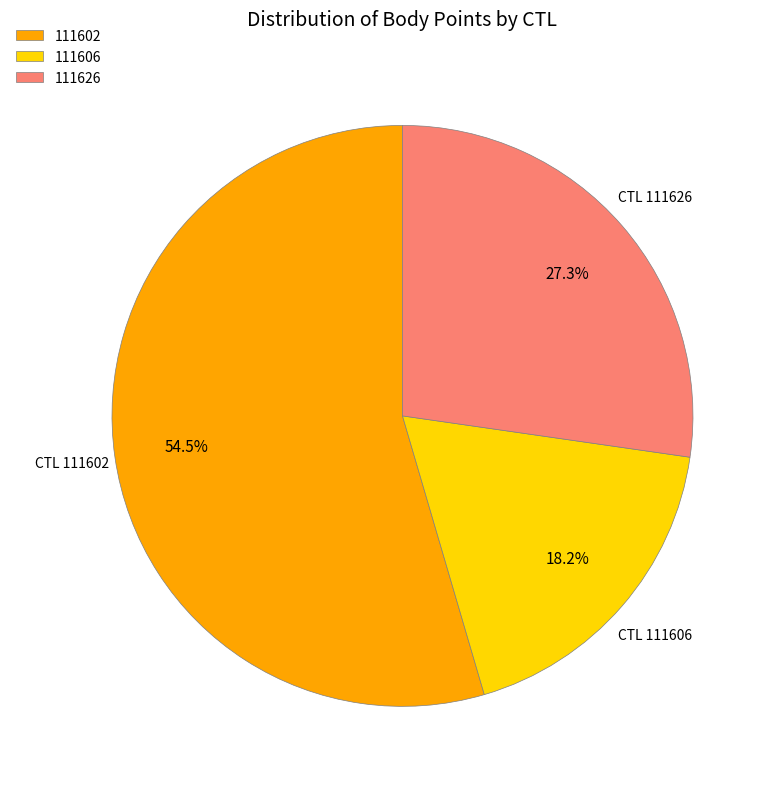

Is the sum of 111602 and 111626 greater than half?

Yes